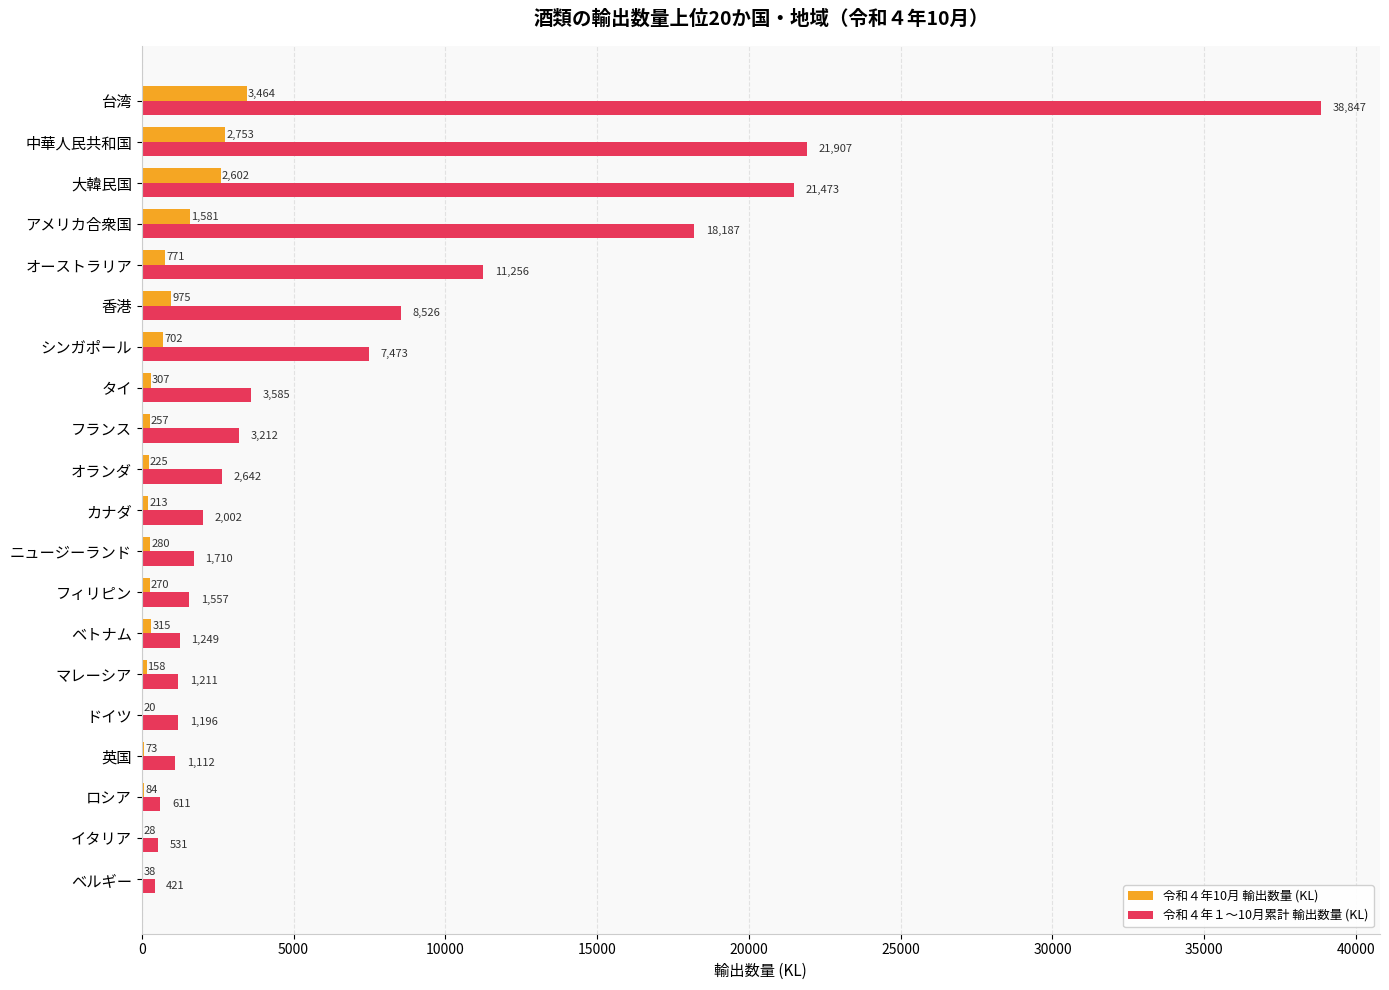

True or false: 令和４年10月 輸出数量 (KL) has a value of 27.7 at イタリア.

True